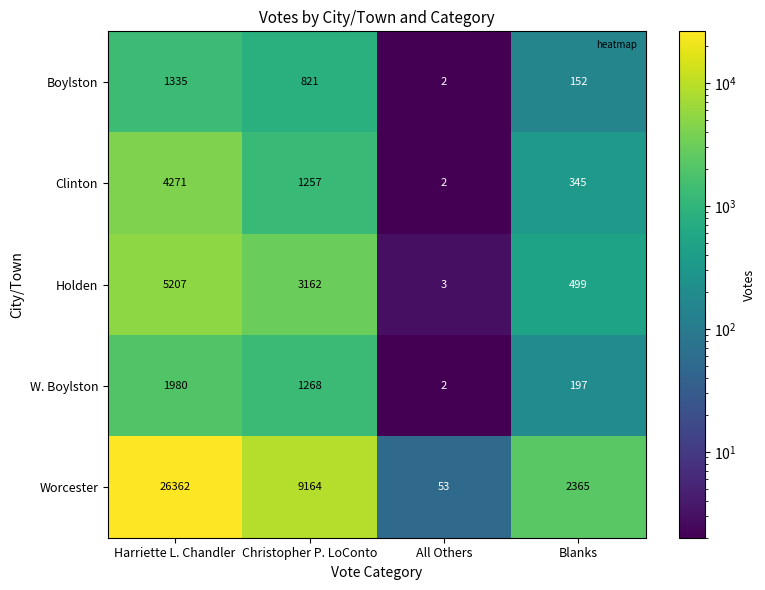

Is the value of Boylston at Christopher P. LoConto greater than the value of Worcester at Christopher P. LoConto?

No